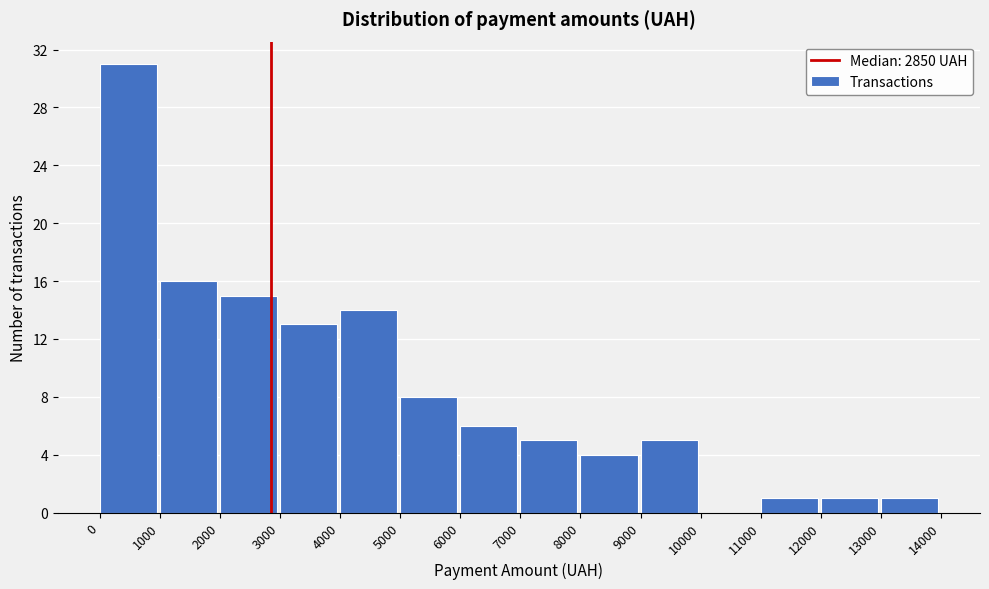

Reading left to right, list every bar in this chart as the range it spans on the x-axis followed by its height. The values are not printed on the chart, so give them approximately, as read against the axis.

0 to 1000: 31
1000 to 2000: 16
2000 to 3000: 15
3000 to 4000: 13
4000 to 5000: 14
5000 to 6000: 8
6000 to 7000: 6
7000 to 8000: 5
8000 to 9000: 4
9000 to 10000: 5
10000 to 11000: 0
11000 to 12000: 1
12000 to 13000: 1
13000 to 14000: 1